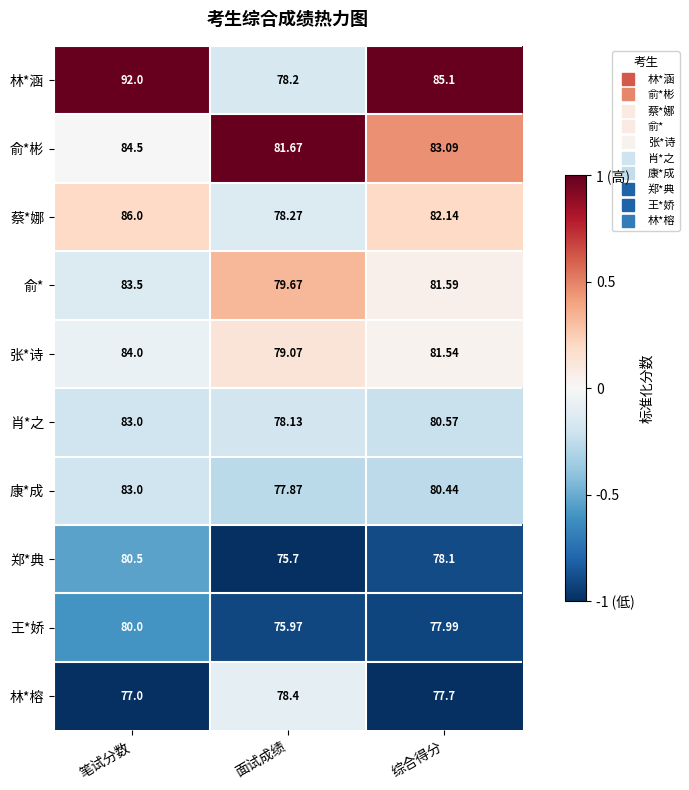

Which series has the largest total across all categories?

林*涵